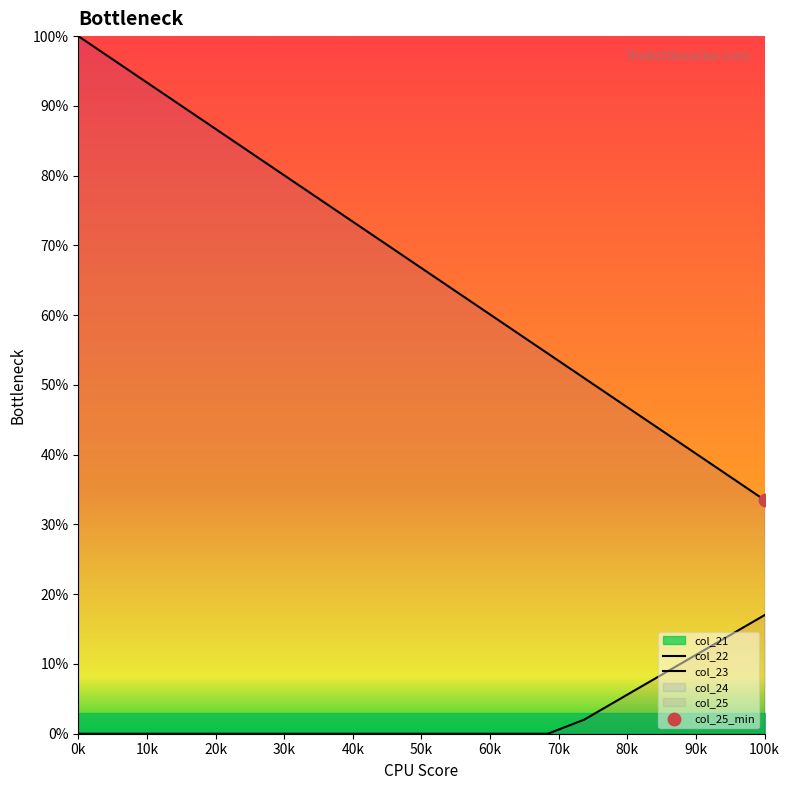

Which series has the largest Y range (max minus min)?

col_22